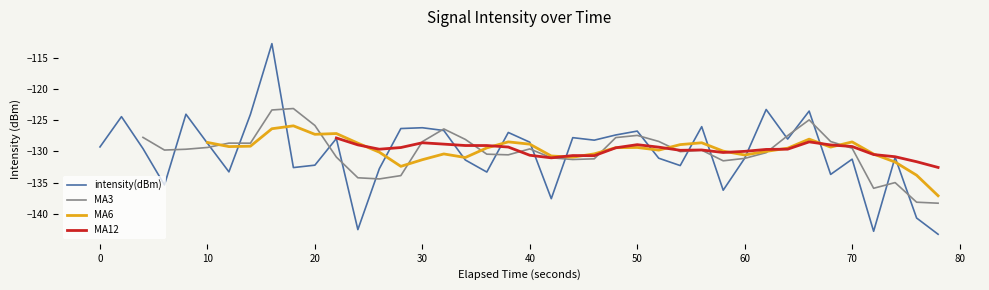

The value of intensity(dBm) at 50 is -173.5. True or false?

False